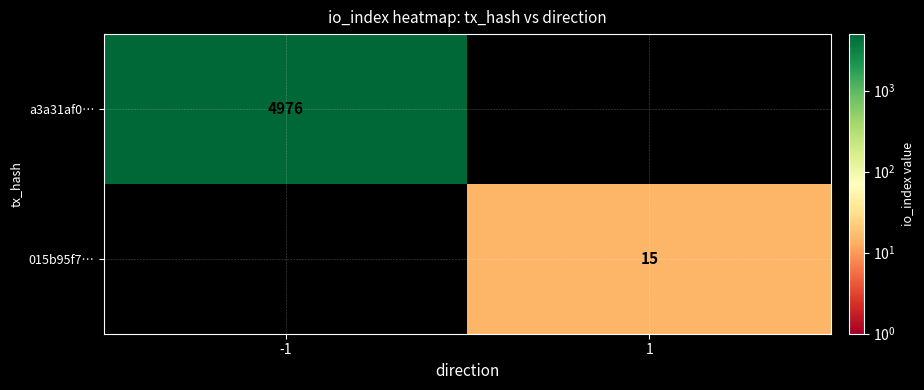

True or false: 015b95f7… has a value of 5 at 1.

False